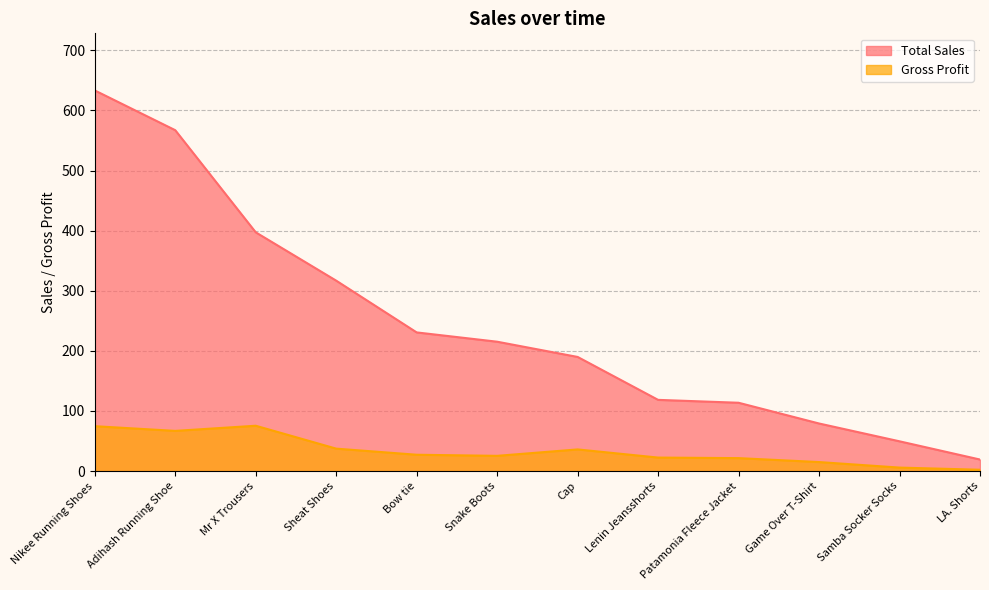

How many lines are shown in the chart?

2